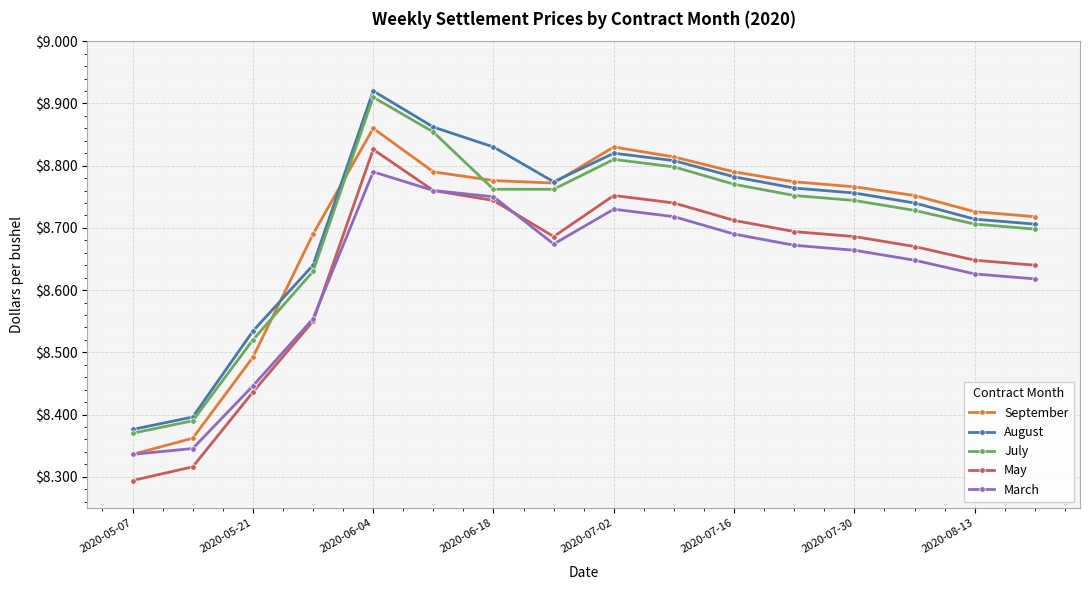

Which series has the largest range (max minus min)?

August